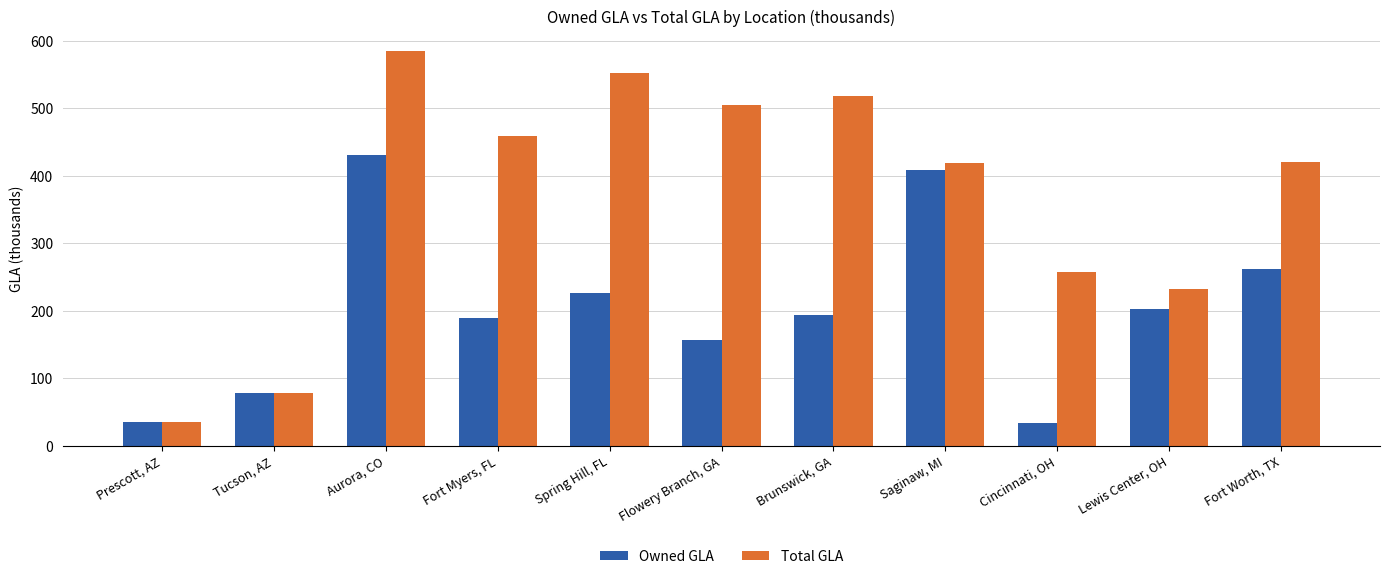

Which series has the largest range (max minus min)?

Total GLA